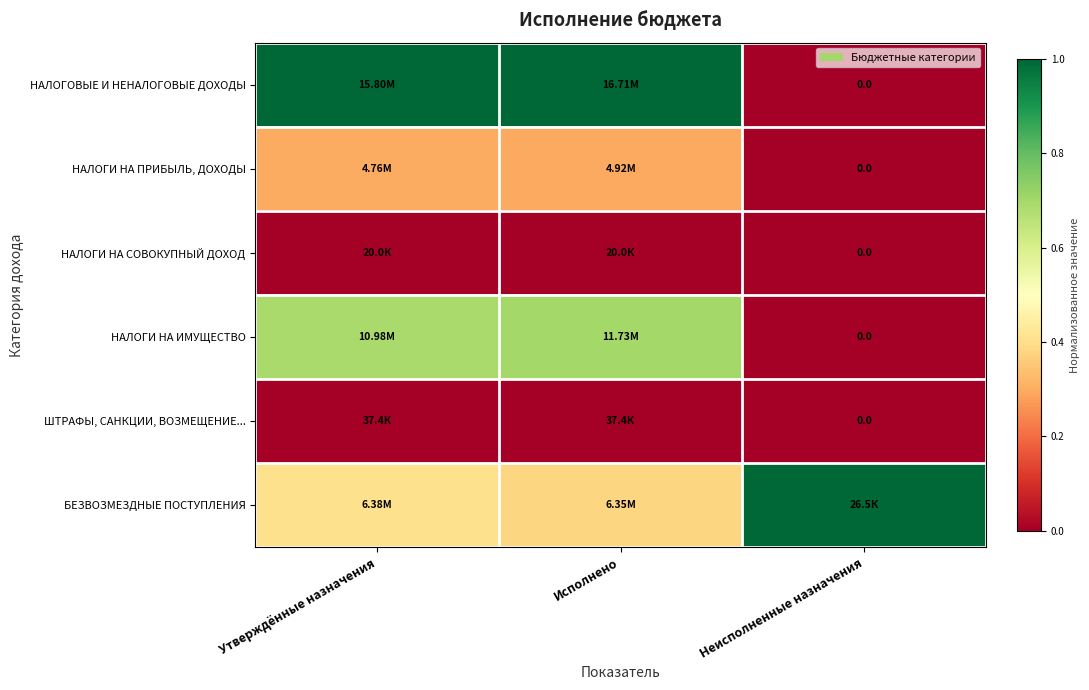

Which category has the lowest value across all series?

Неисполненные назначения